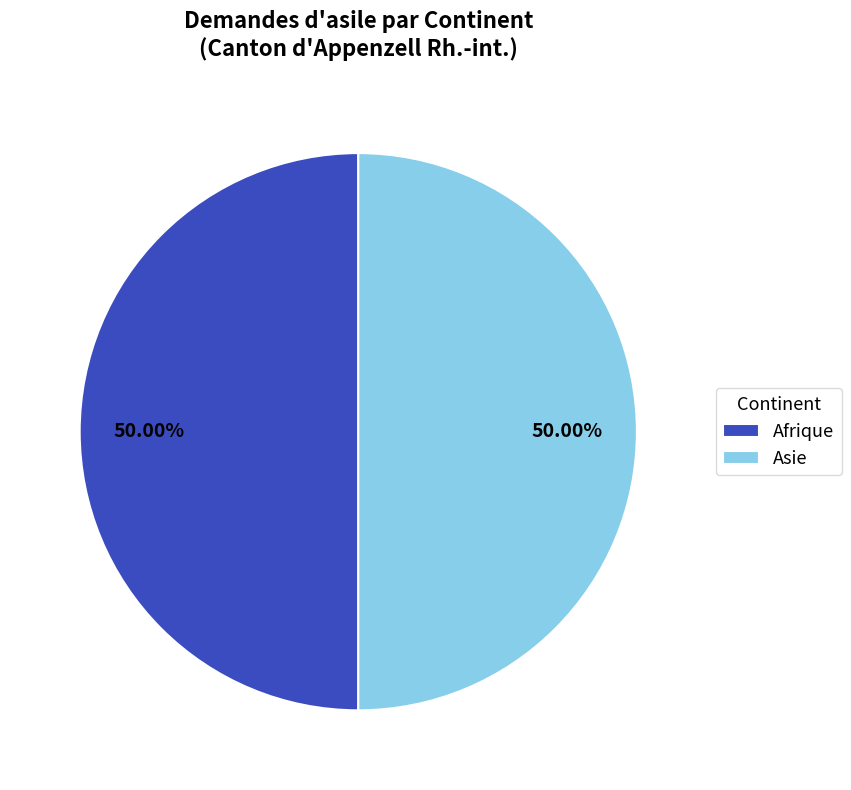

Approximately how many times larger is the value at Afrique compared to Asie?

1.0